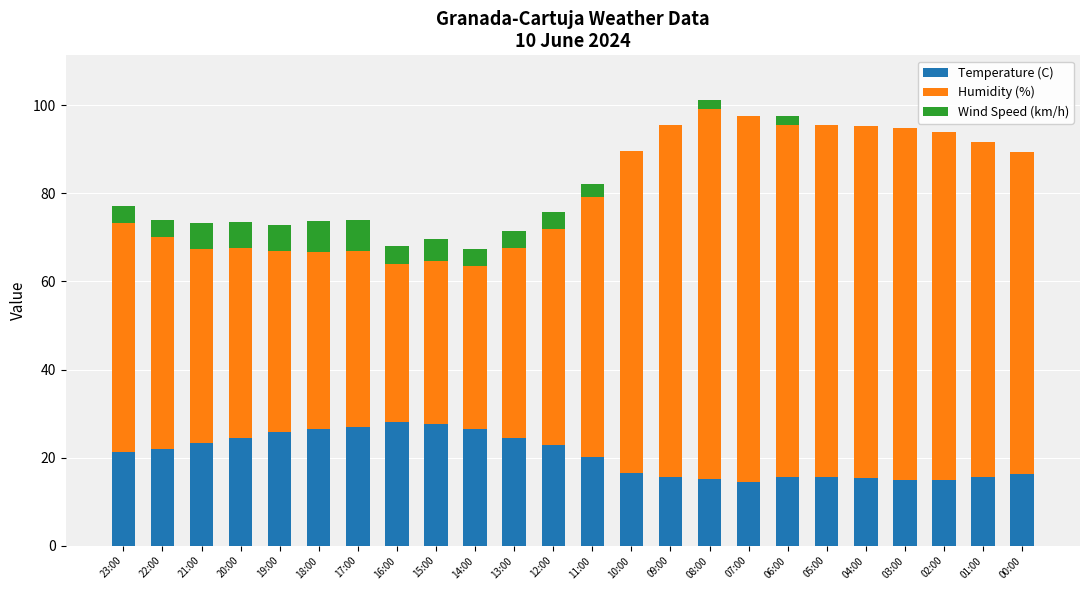

What is the highest value of the Temperature (C) series?

28.0